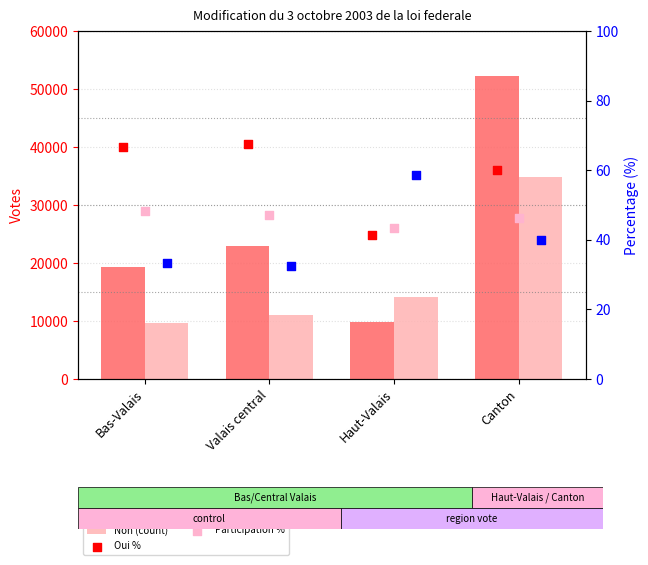

Is the value of Non % at Canton greater than the value of Oui (count) at Valais central?

No